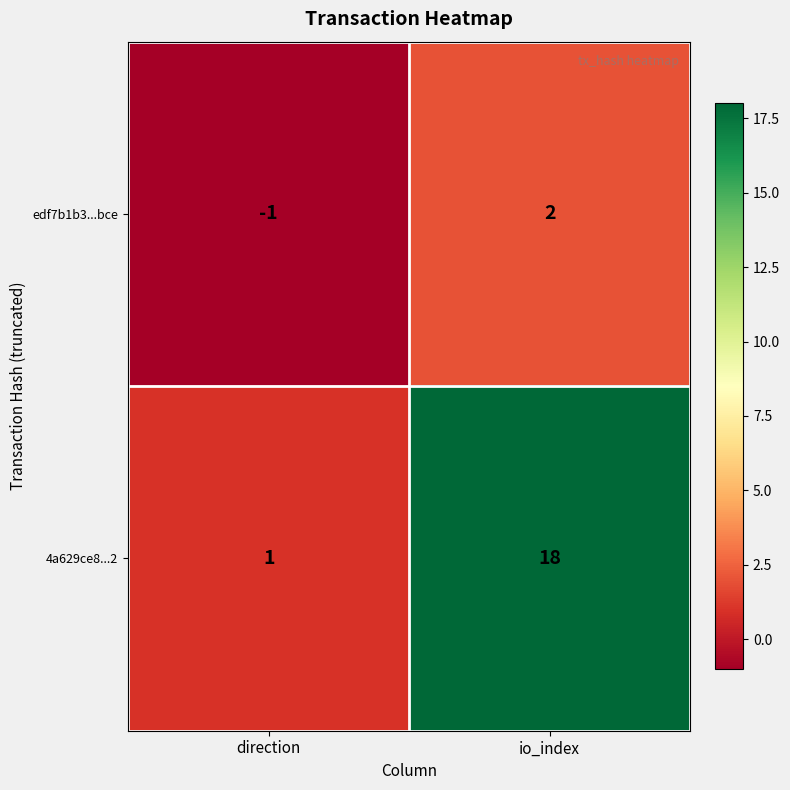

Which label corresponds to the largest value in the chart?

io_index